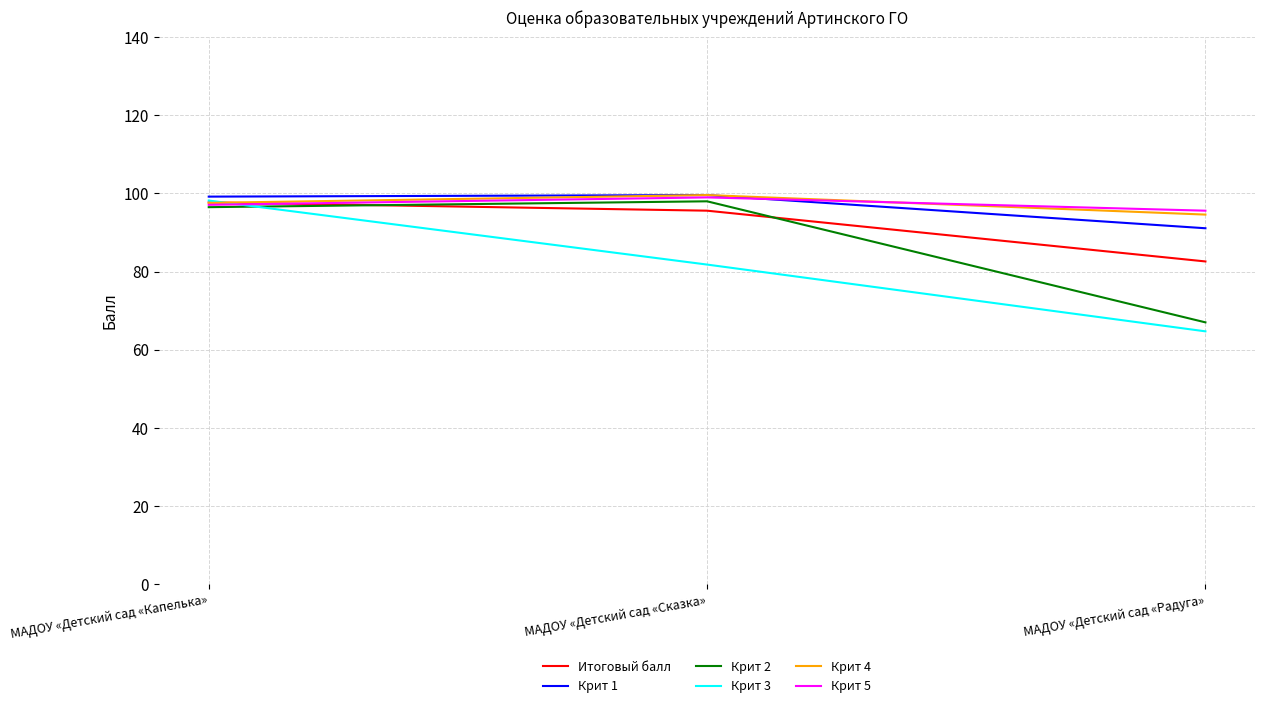

What is the difference between the second highest and minimum values in the Крит 3 series?

17.1